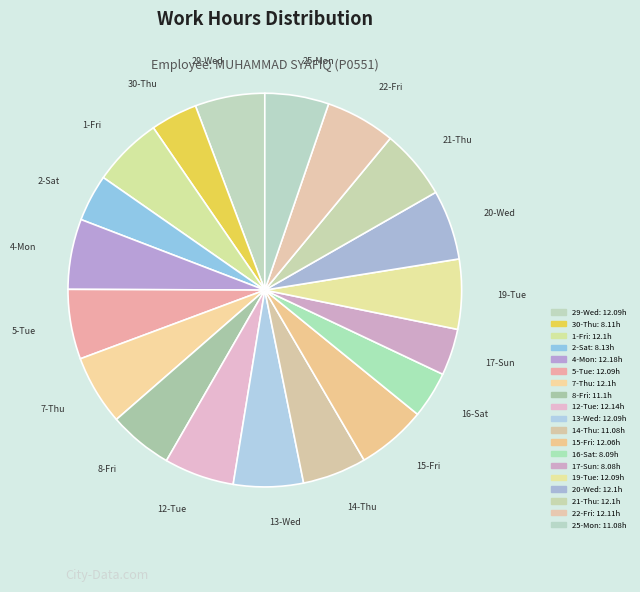

Rank the categories by value from highest to lowest.

4-Mon, 12-Tue, 22-Fri, 1-Fri, 7-Thu, 20-Wed, 21-Thu, 29-Wed, 5-Tue, 13-Wed, 19-Tue, 15-Fri, 8-Fri, 14-Thu, 25-Mon, 2-Sat, 30-Thu, 16-Sat, 17-Sun